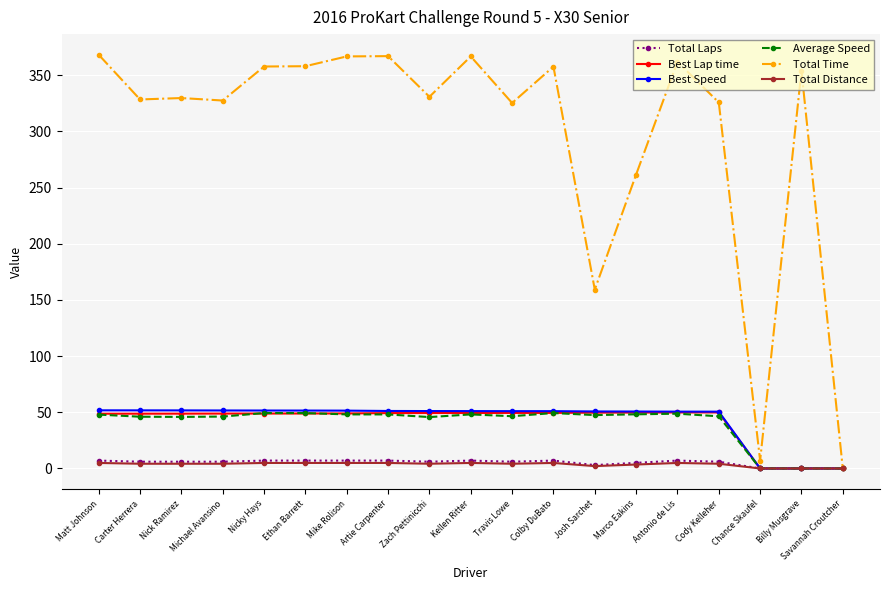

Between Zach Pettinicchi and Savannah Croutcher, which series saw the biggest shift?

Total Time